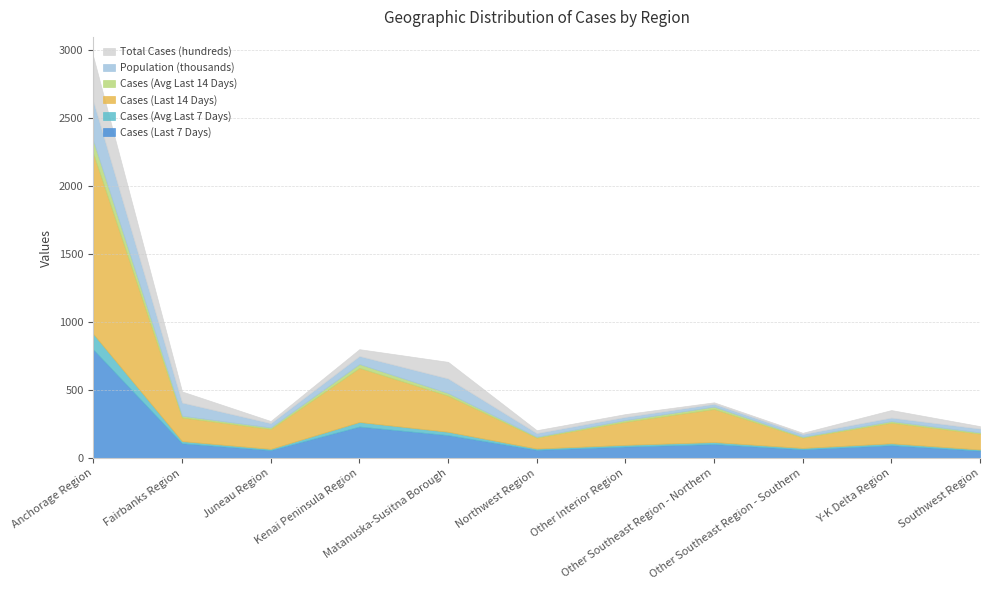

What are all the series names shown in the legend?

Total Cases (hundreds), Population (thousands), Cases (Avg Last 14 Days), Cases (Last 14 Days), Cases (Avg Last 7 Days), Cases (Last 7 Days)